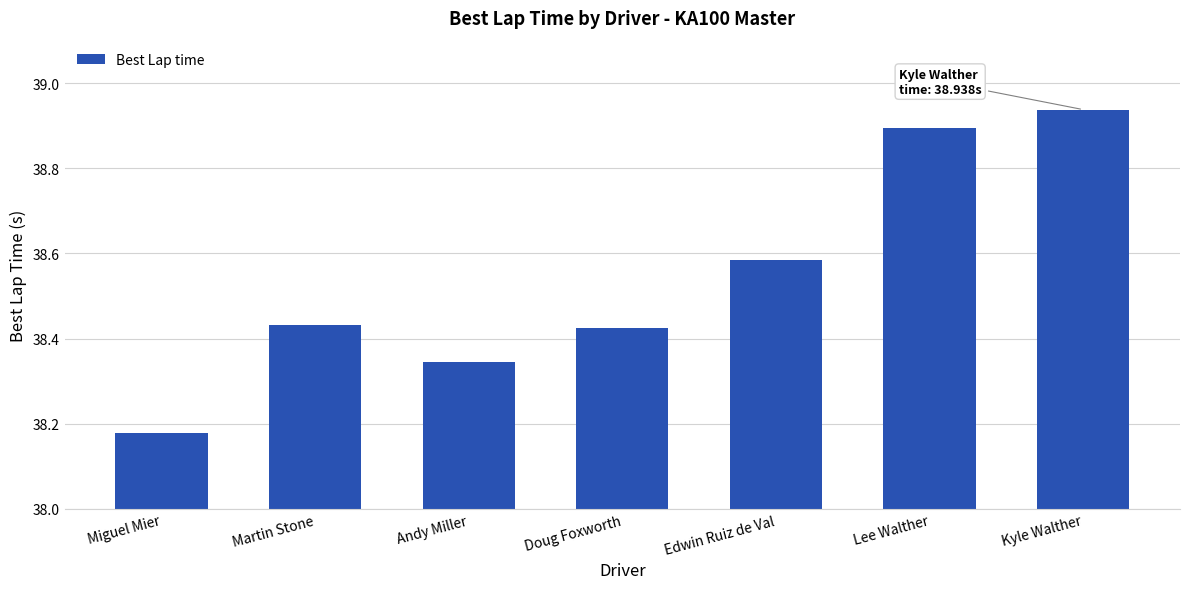

Which has a higher value, Edwin Ruiz de Val or Andy Miller?

Edwin Ruiz de Val